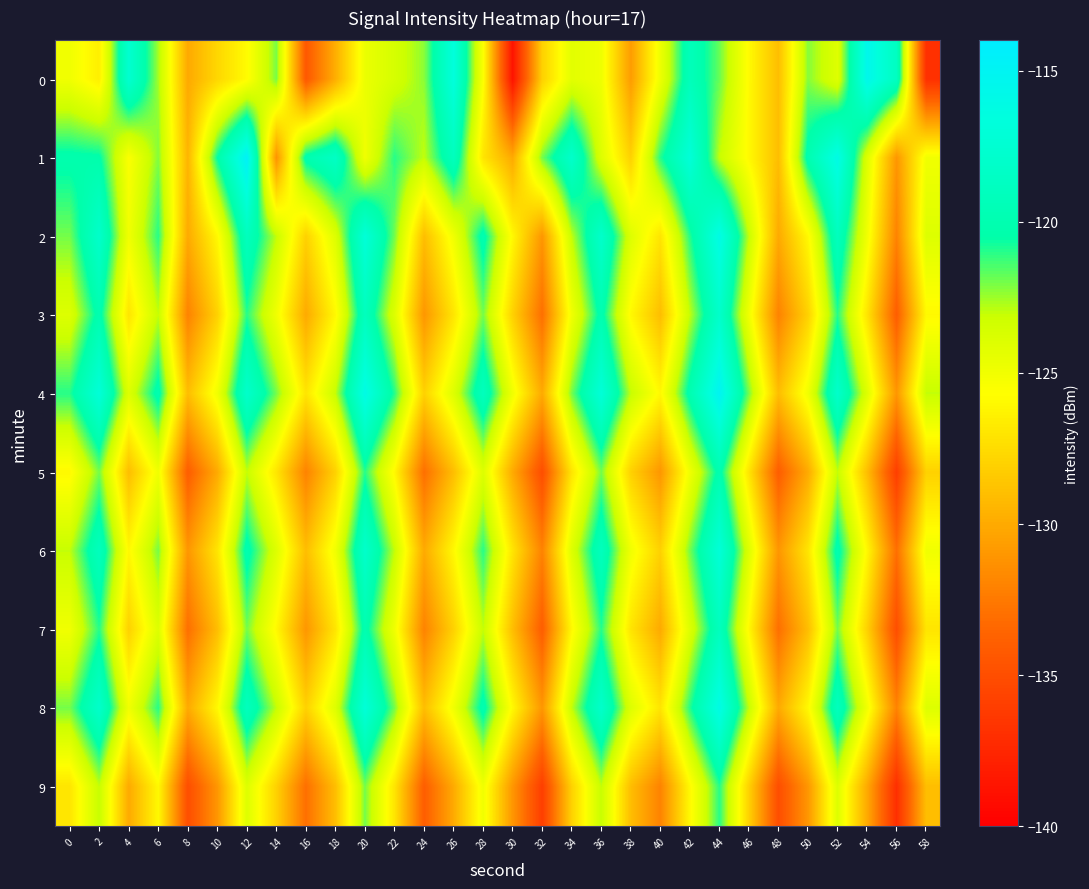

What is the total value across all series at 16?

-1292.4